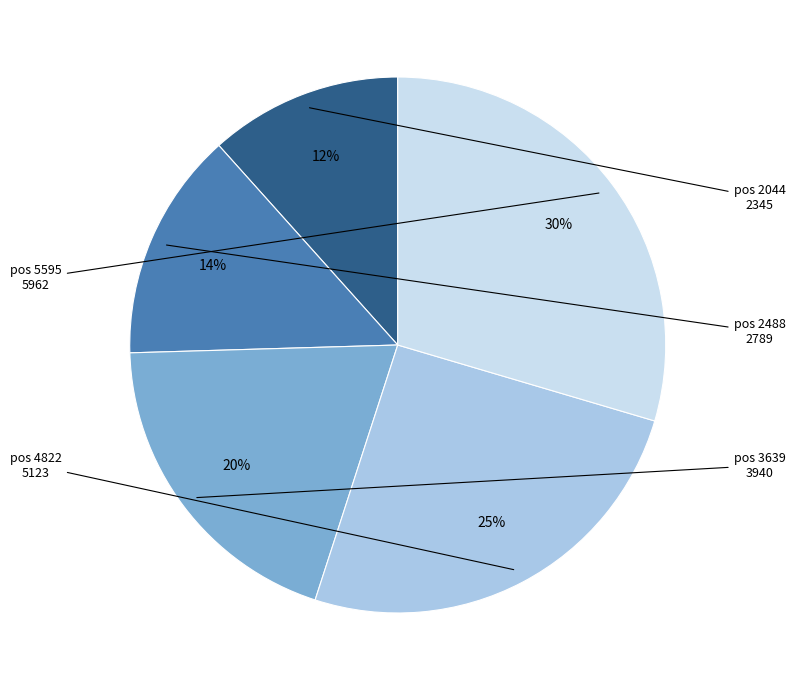

To the nearest percent, what is the difference between the largest and smallest slice percentages?

18%